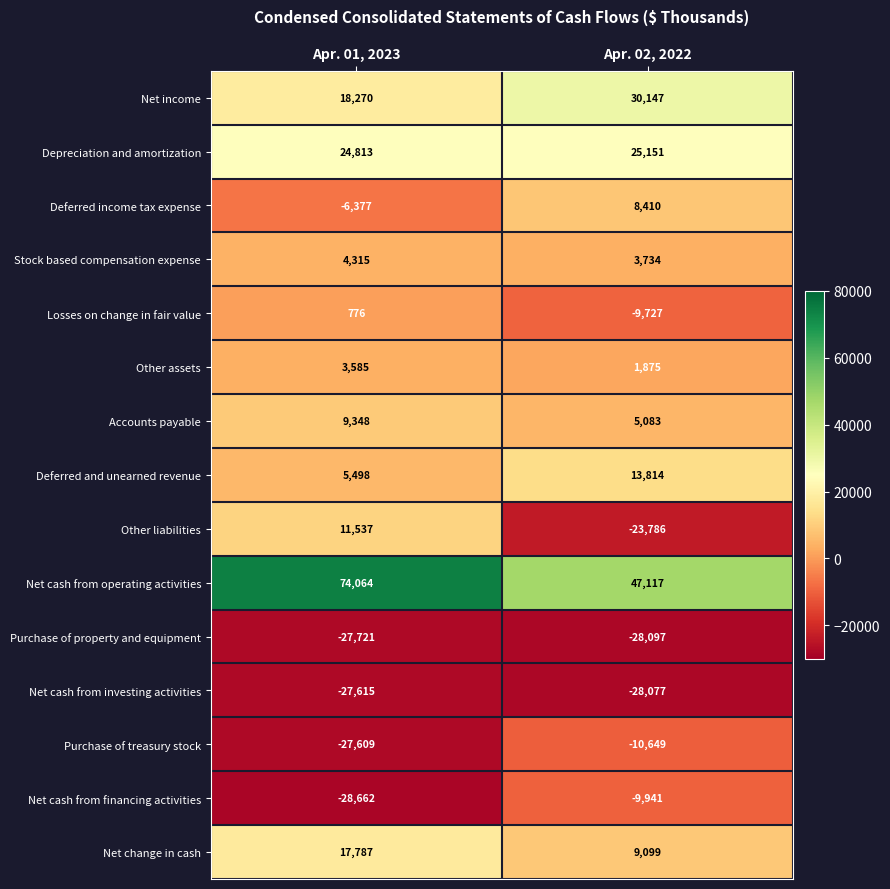

How many series are shown in this chart?

15